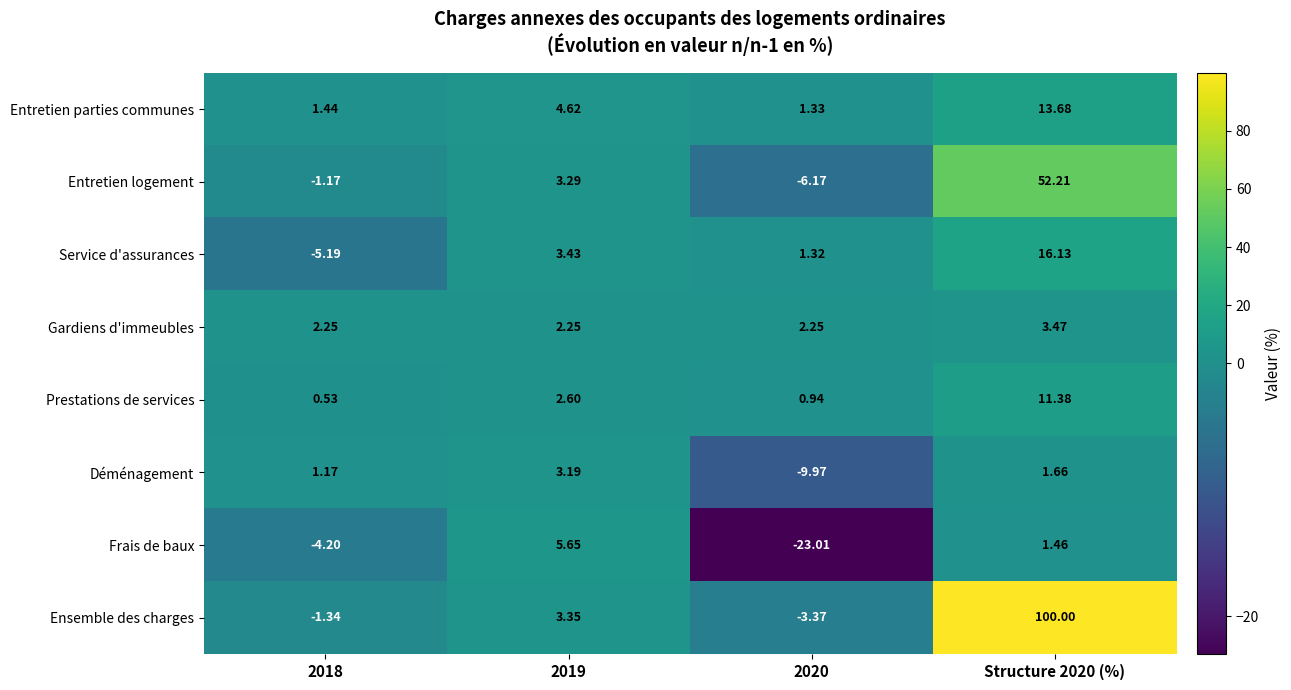

What is the total value across all series at 2020?

-36.7